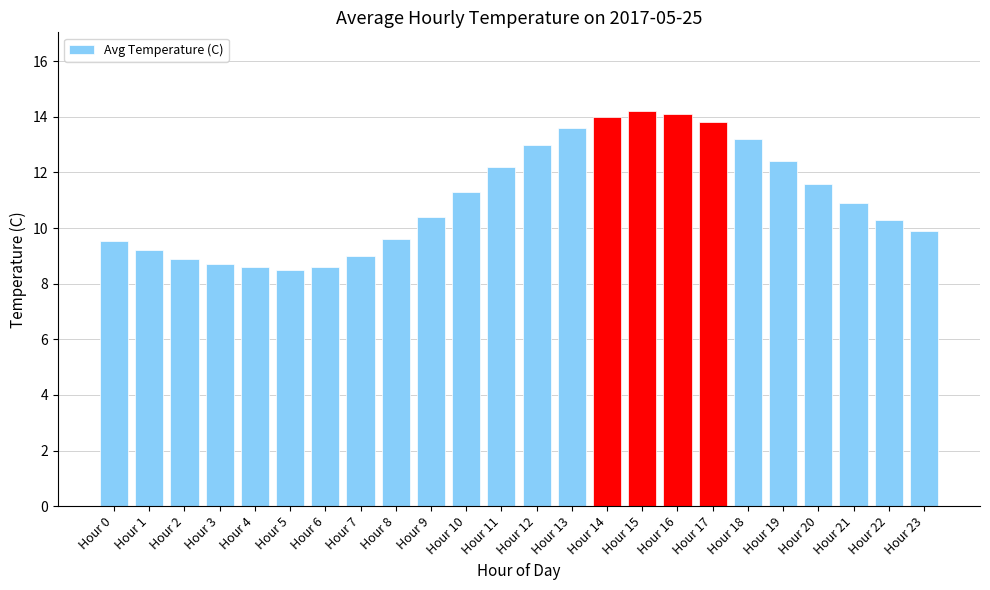

What is the minimum value shown in the chart?

8.5